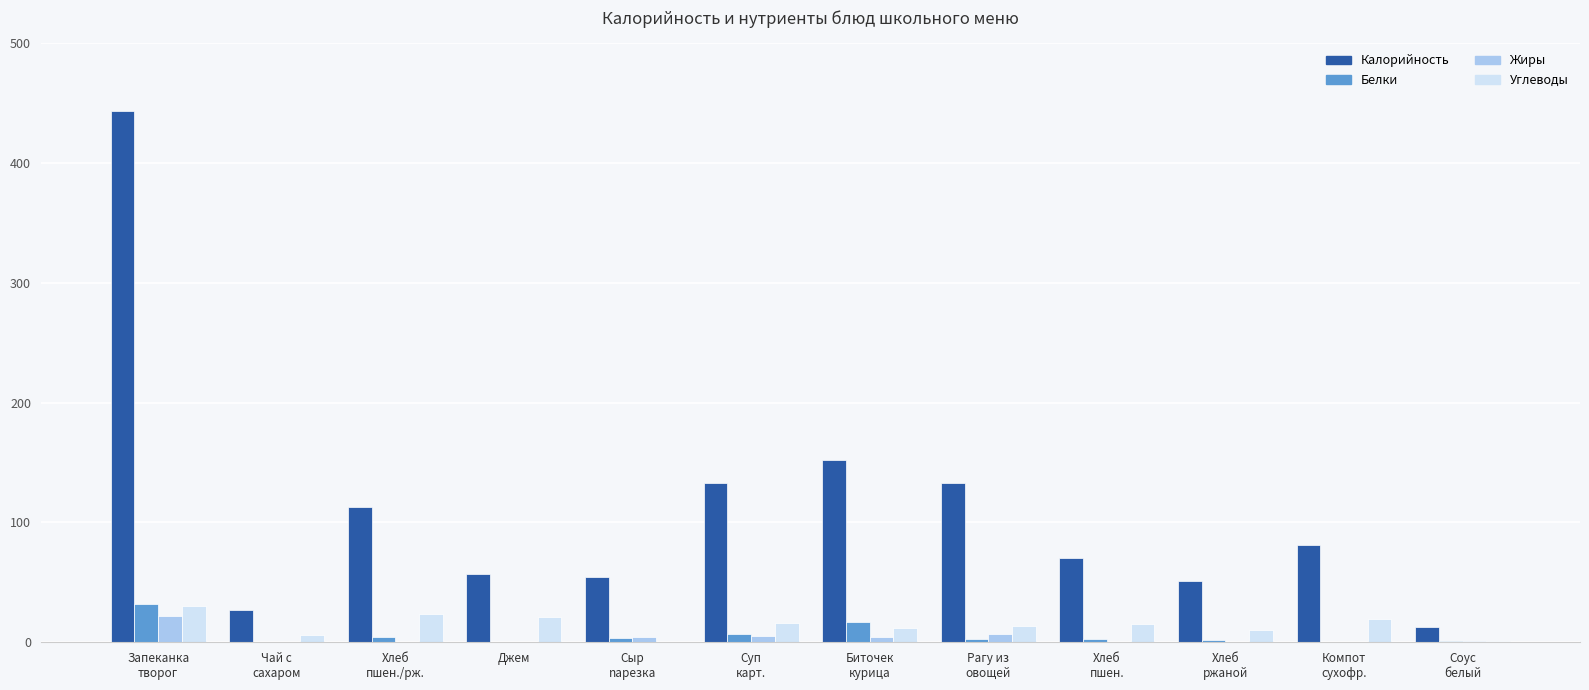

Which series has the largest total across all categories?

Калорийность